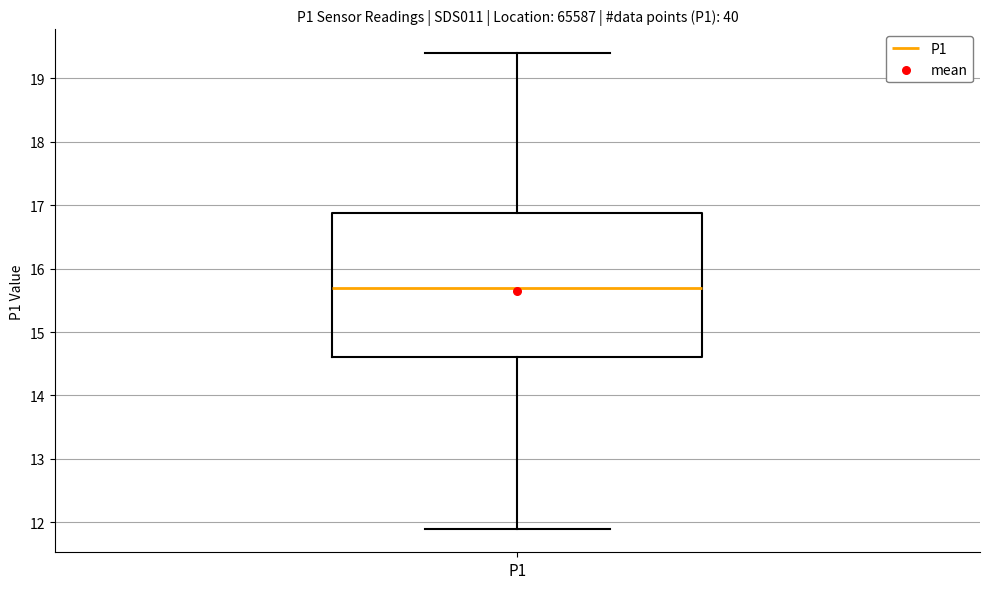

Transcribe this box plot: give where the median line is, the range the box spans, and where the two whiskers end, as read against the y-axis. The values are not printed on the chart, so give them approximately, as read against the axis.

median 15.7, box 14.6 to 16.9, whiskers 11.9 to 19.4